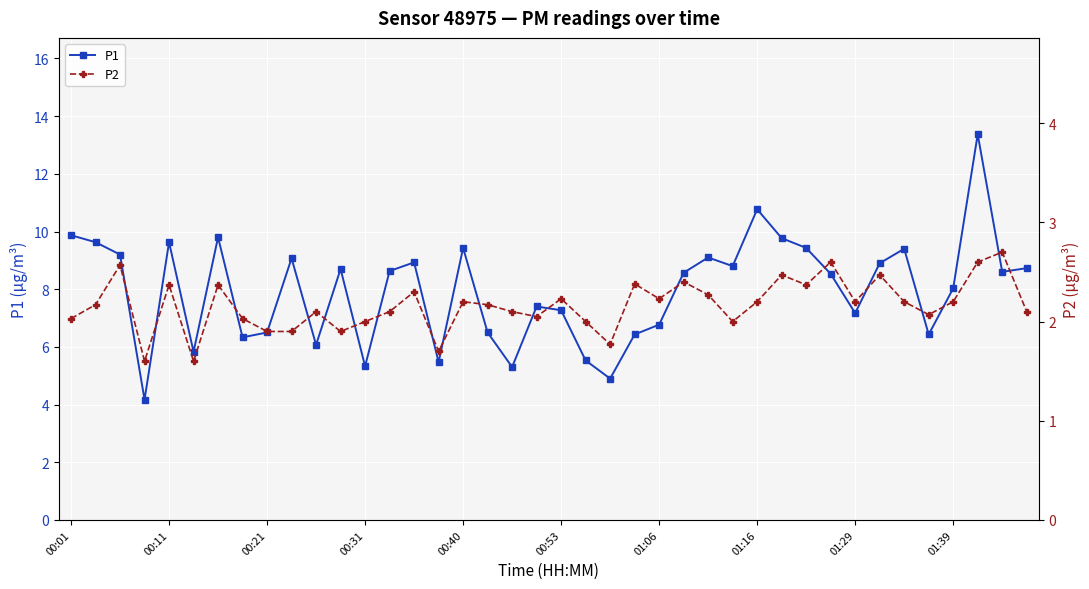

True or false: P1 and P2 intersect in this chart.

False